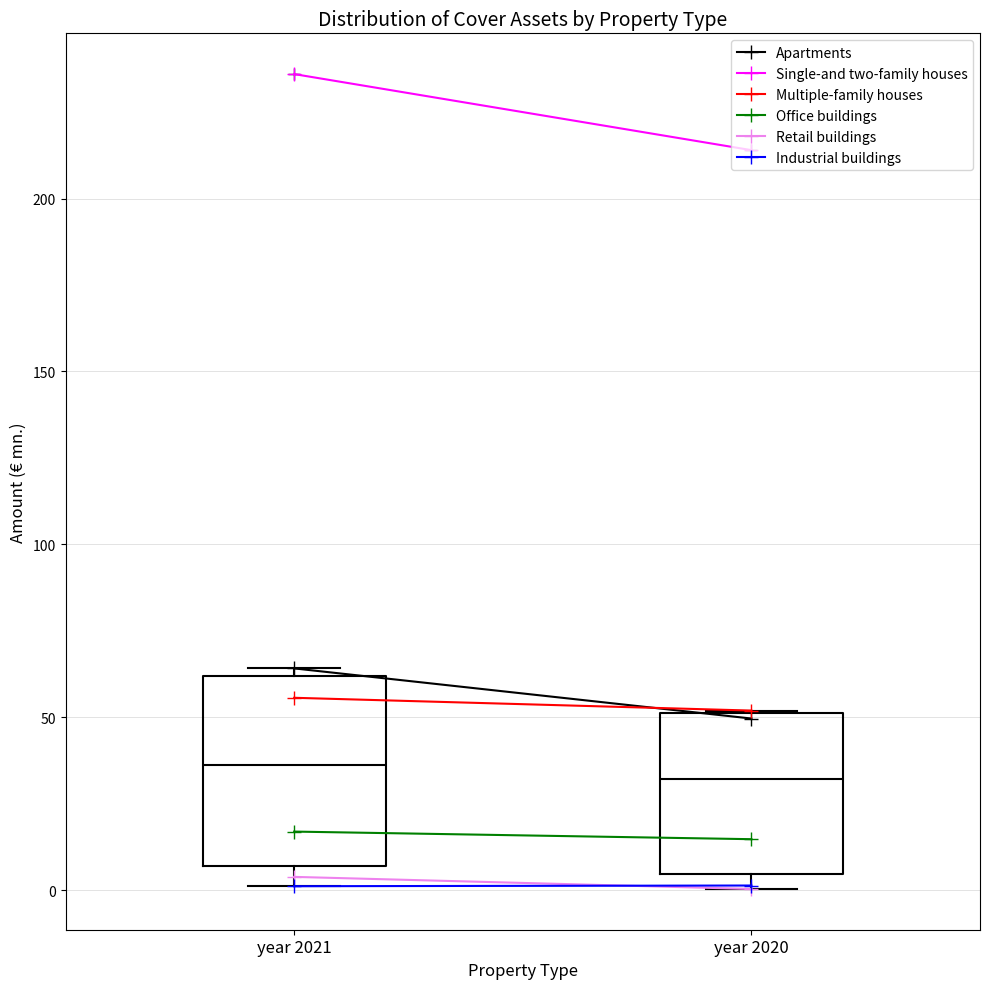

Reading left to right, read every box against the y-axis: the position of its median line, the range the box covers, and the ends of its whiskers. The values are not printed on the chart, so give them approximately, as read against the axis.

year 2021: median 35, box 5 to 60, whiskers 0 to 65
year 2020: median 30, box 5 to 50, whiskers 0 to 50